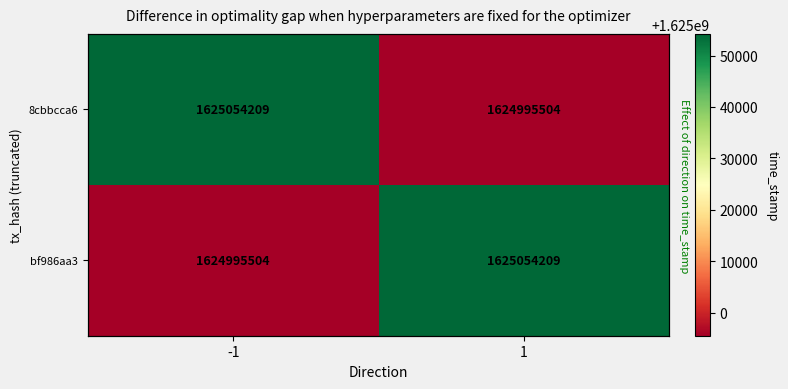

Which category has the lowest value in the 8cbbcca6 series?

1